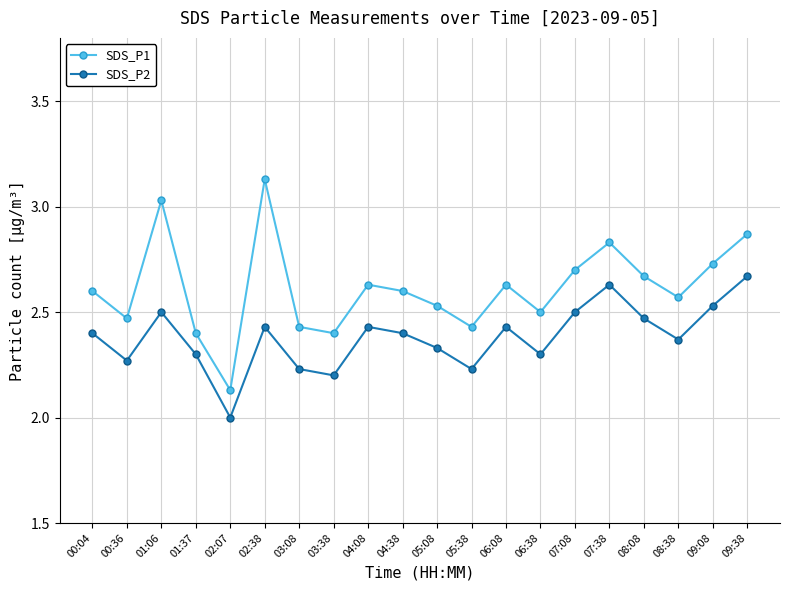

What are all the series names shown in the legend?

SDS_P1, SDS_P2